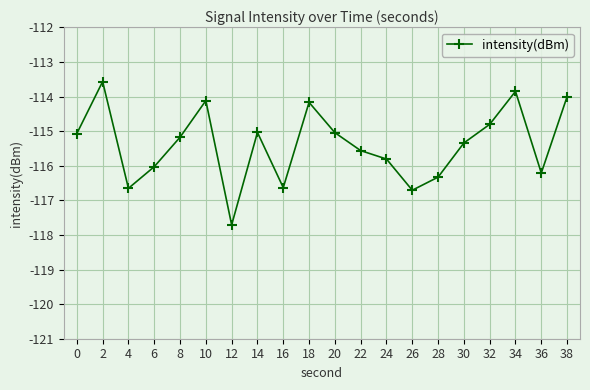

At which label does the data first exceed -115?

2